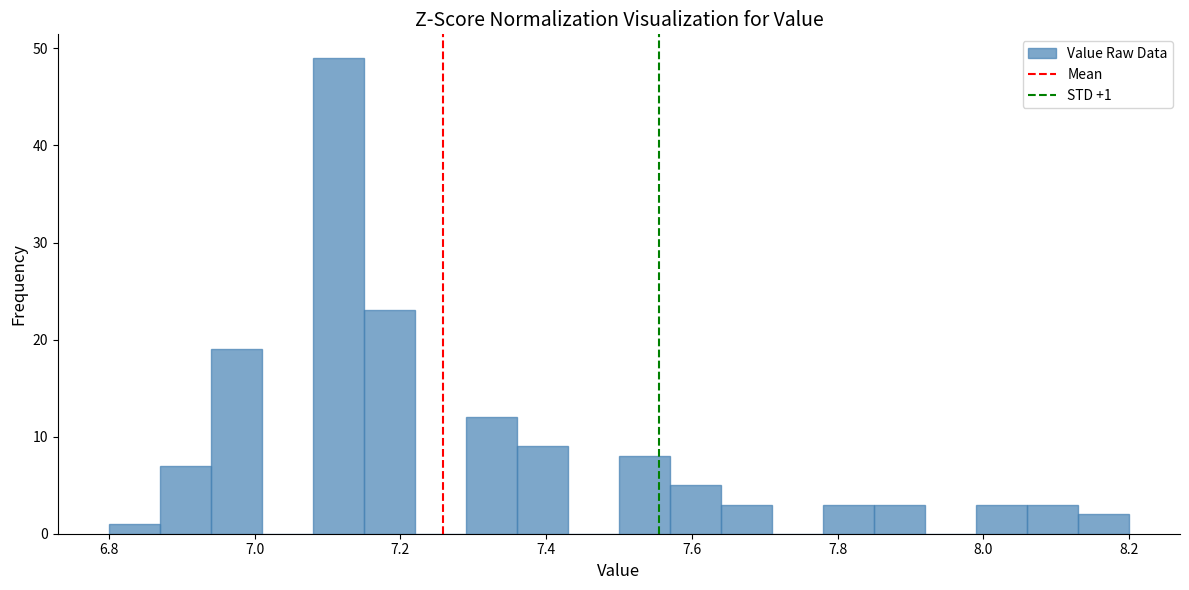

Around what value on the x-axis is the tallest bar? Give the approximate position of its centre, as read against the axis.

7.12